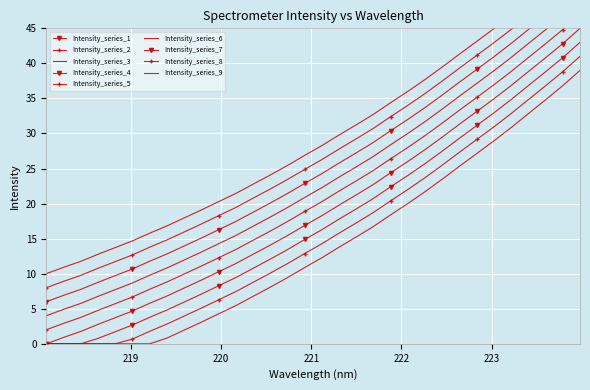

True or false: the data has more than 2 interior local peaks.

False